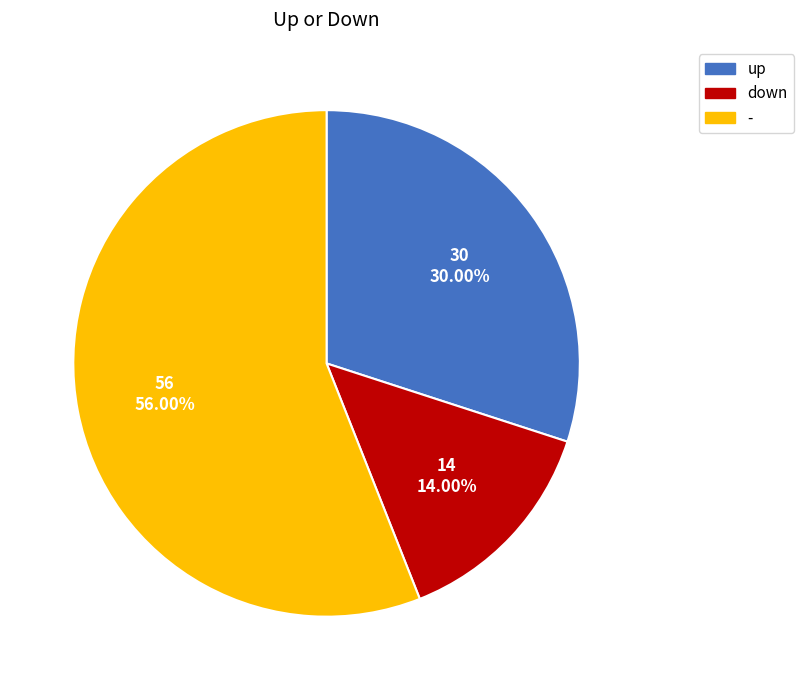

To the nearest percent, what is the difference between the largest and smallest slice percentages?

42%